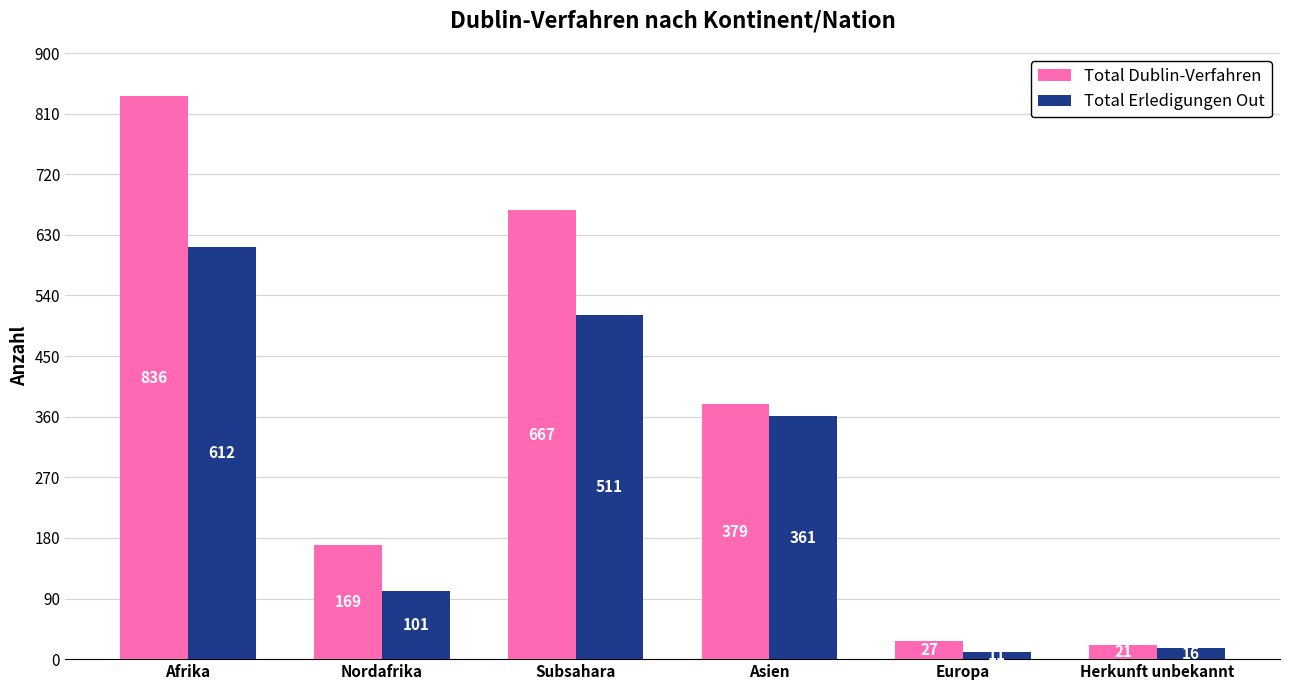

Is it true that Total Dublin-Verfahren equals 21 at Herkunft unbekannt?

True